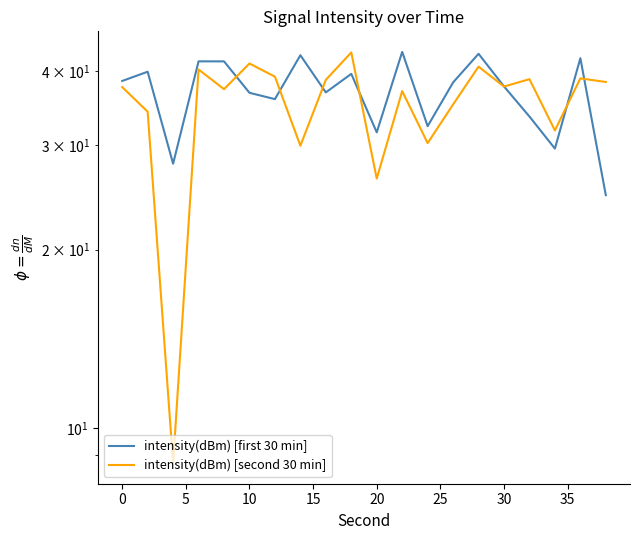

What is the total value across all series at 25?

75.0